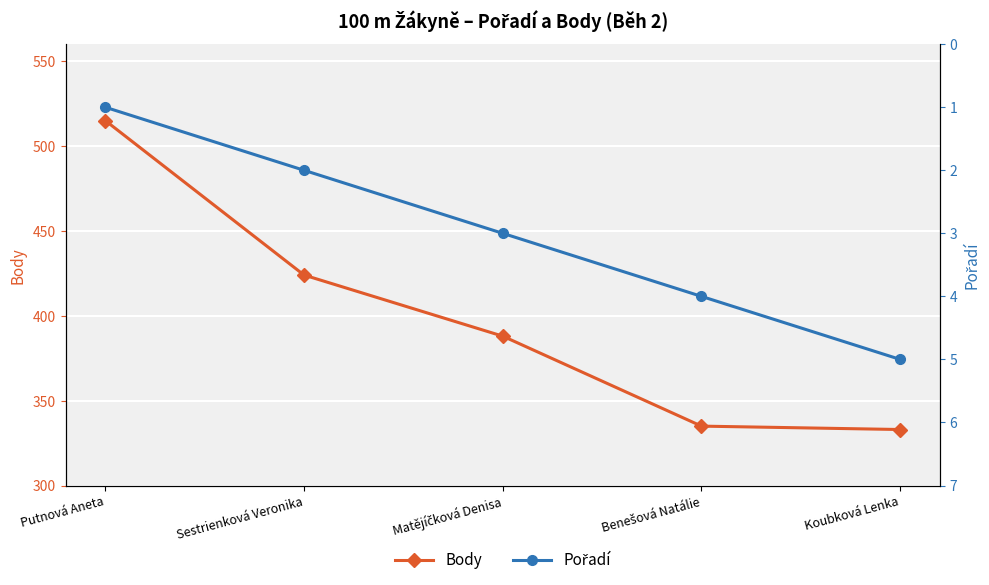

What is the sum of the Body values at Matějíčková Denisa and Koubková Lenka?

721